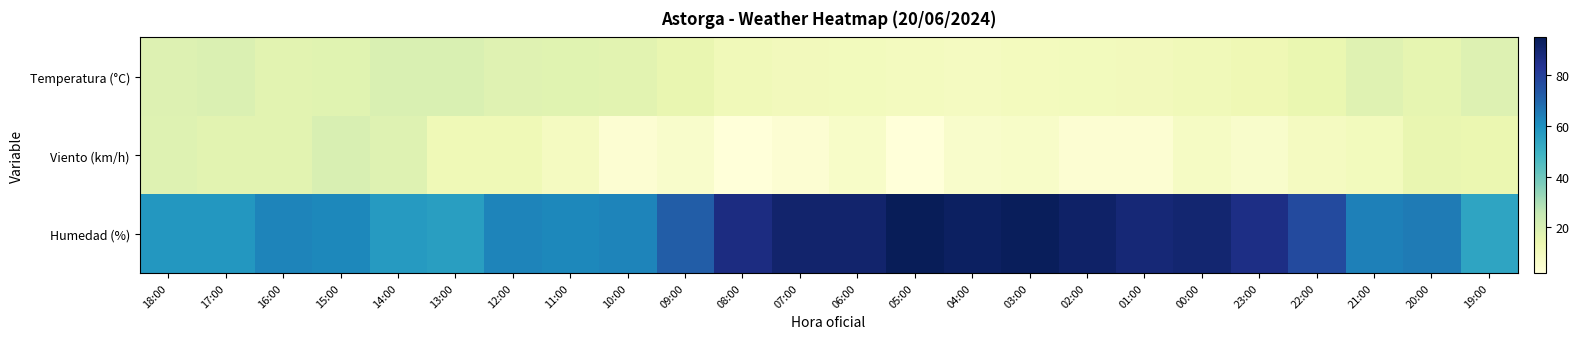

Which series has the largest total across all categories?

Humedad (%)